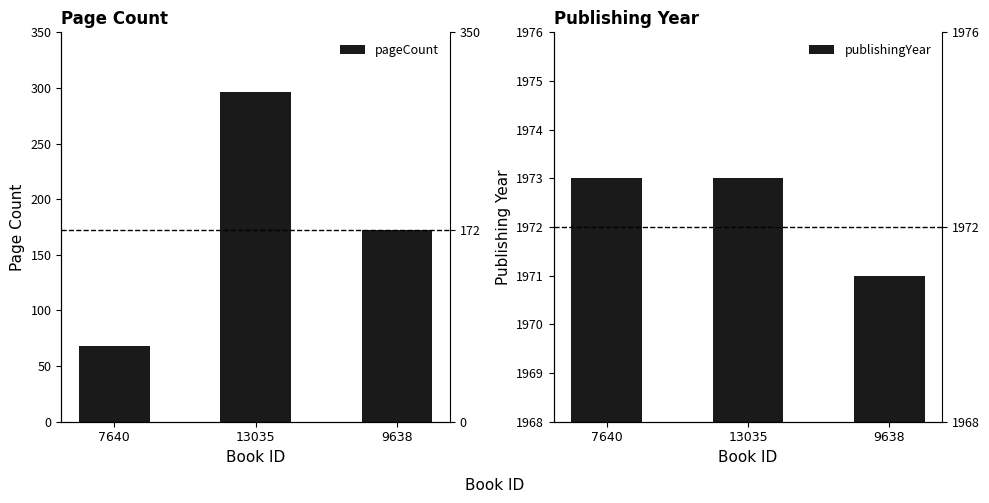

Reading left to right, transcribe all the data shown in this chart.

pageCount: 68	296	172
publishingYear: 1973	1973	1971